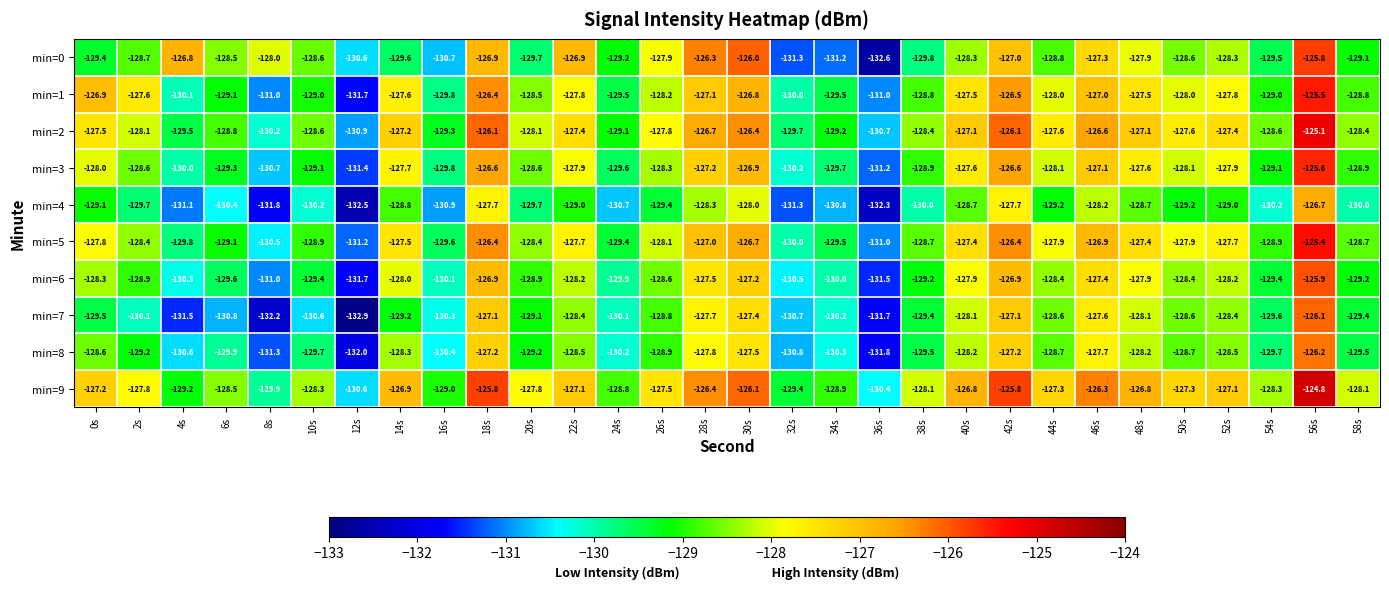

Where does the min=8 series first go above -128?

18s